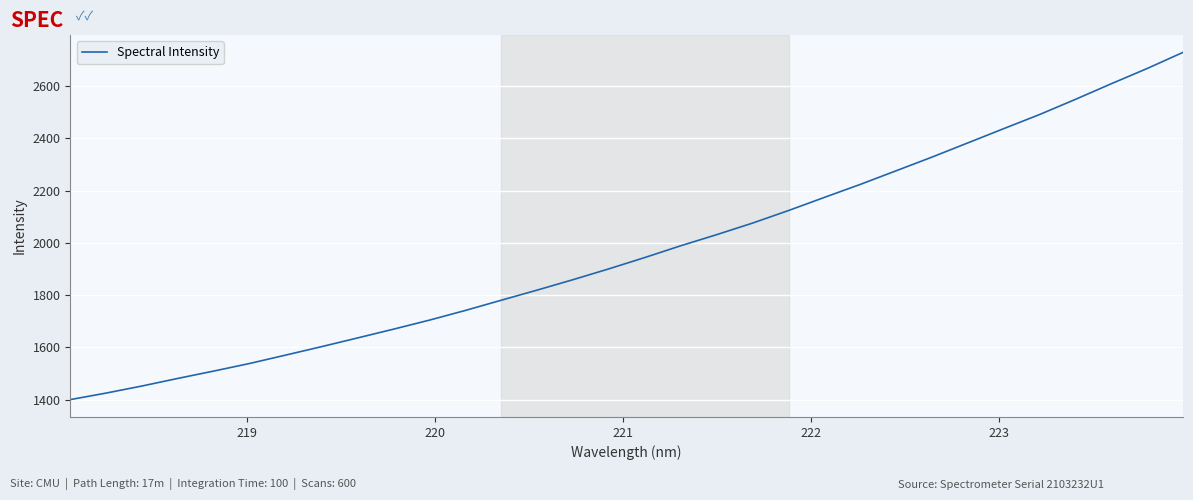

How many lines are shown in the chart?

1